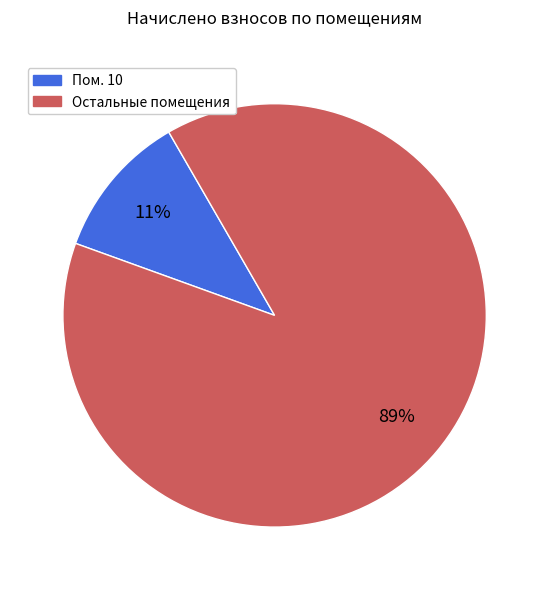

To the nearest percent, what is the average slice percentage?

50%